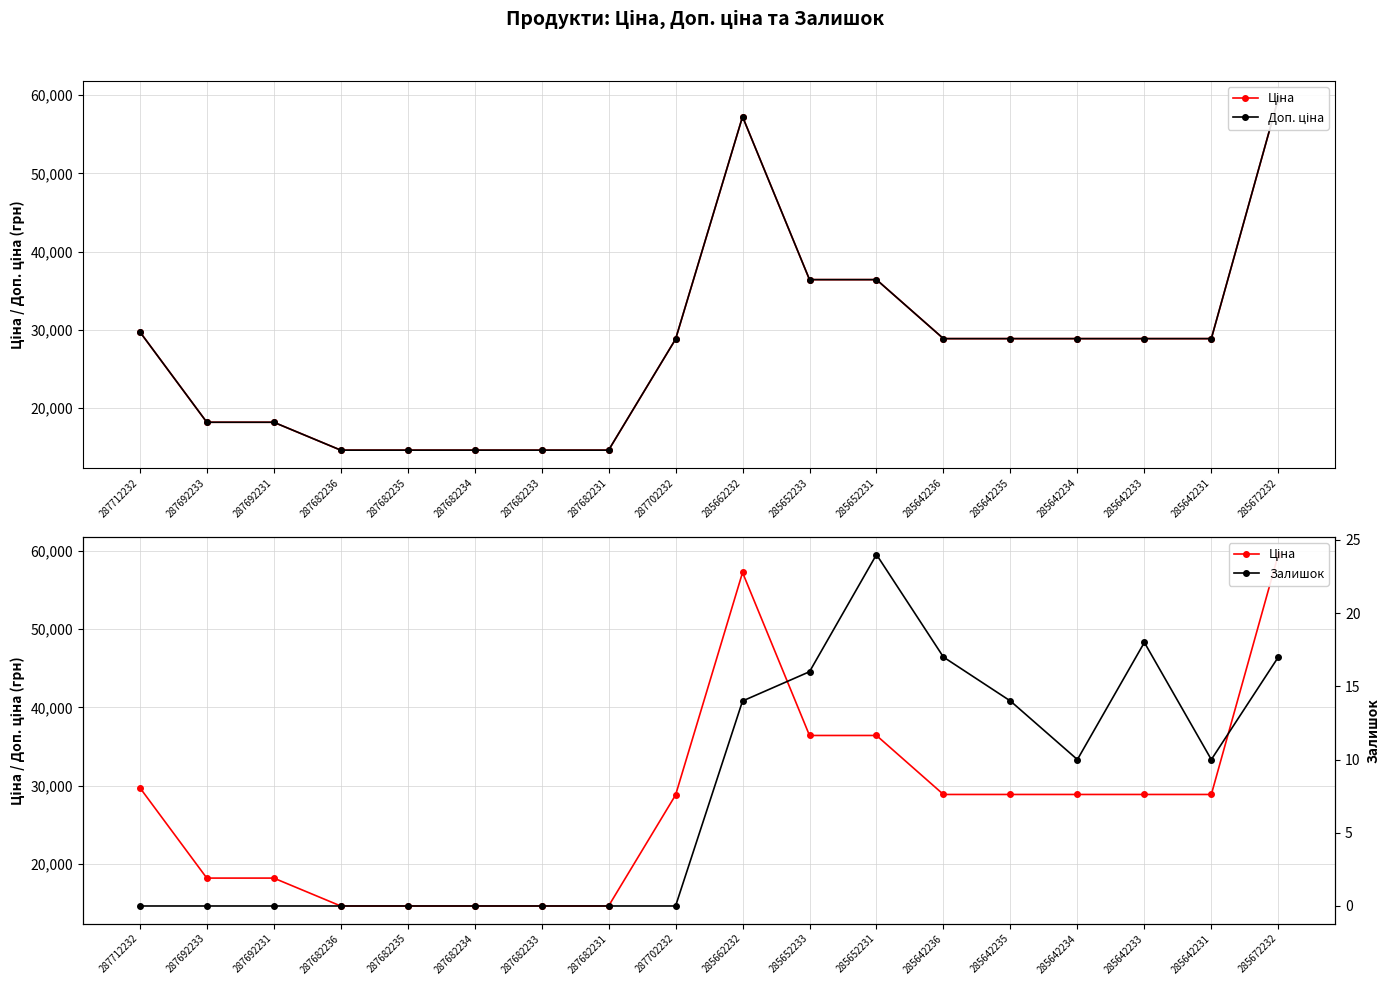

What is the maximum value for Ціна?

59523.0